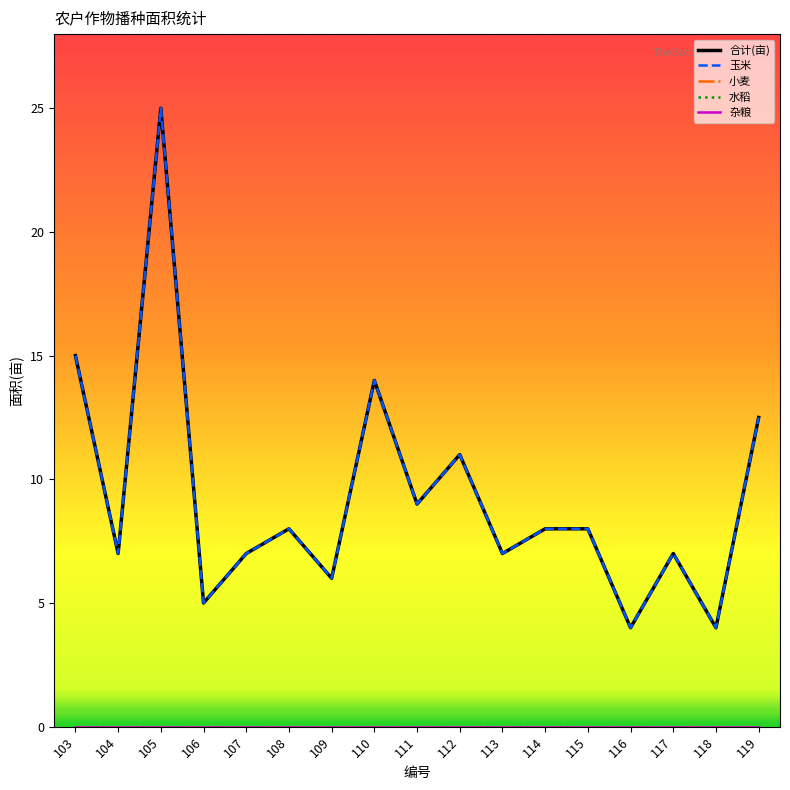

Does the chart display data point markers on the line(s)?

No